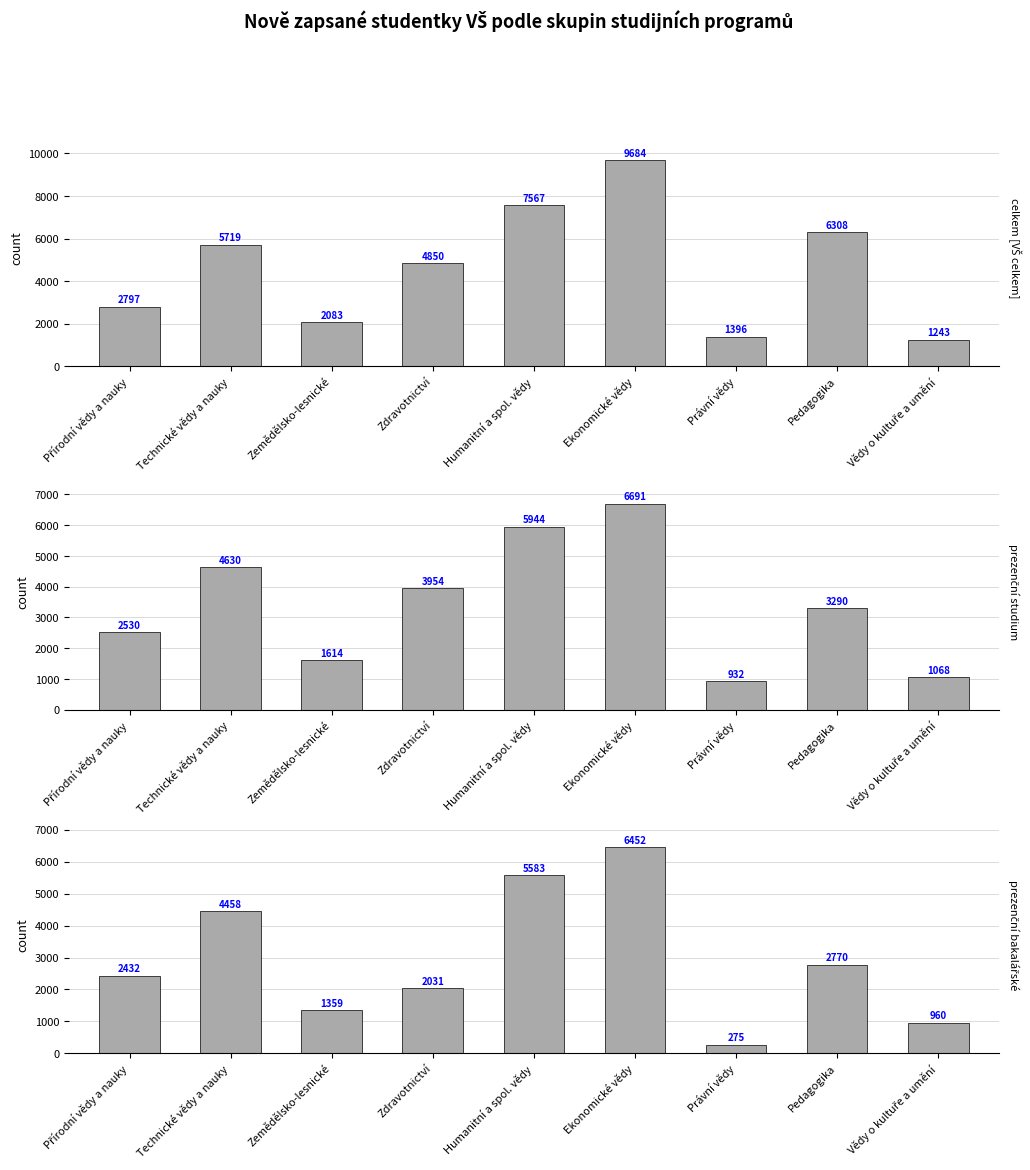

What is the label of the 5th bar from the left?

Humanitní a spol. vědy